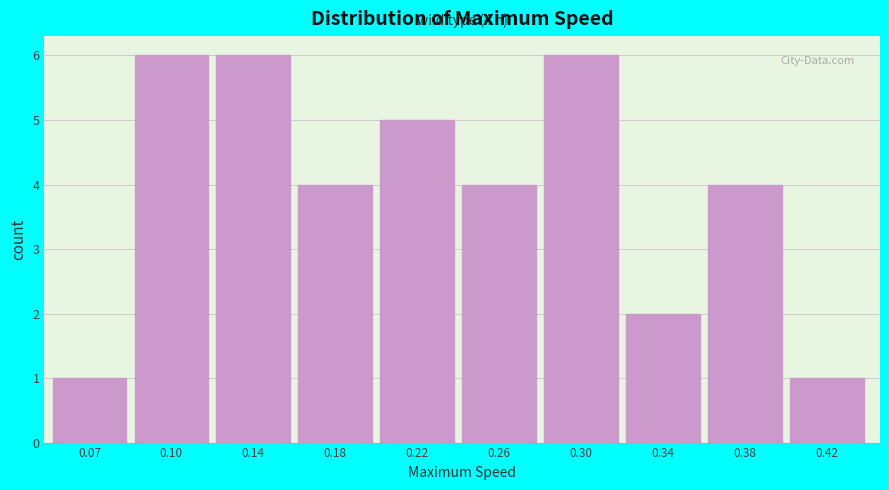

Reading right to left, what are all the values shown in this chart?

1	4	2	6	4	5	4	6	6	1